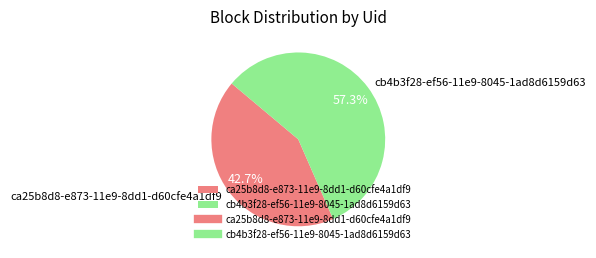

Which slice represents more than half of the pie?

cb4b3f28-ef56-11e9-8045-1ad8d6159d63